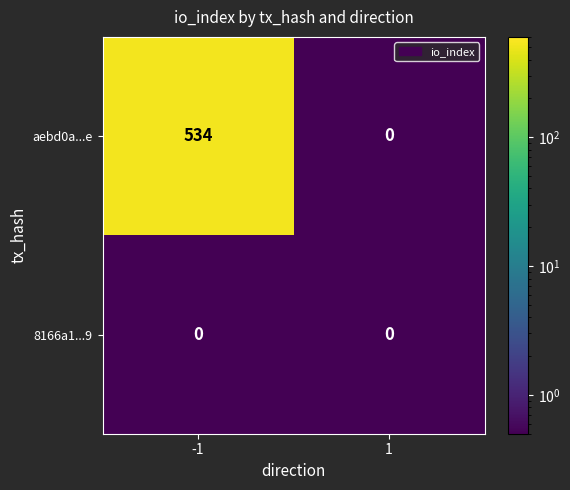

Reading left to right, list all the values displayed in this chart.

aebd0a...e: 534	0
8166a1...9: 0	0